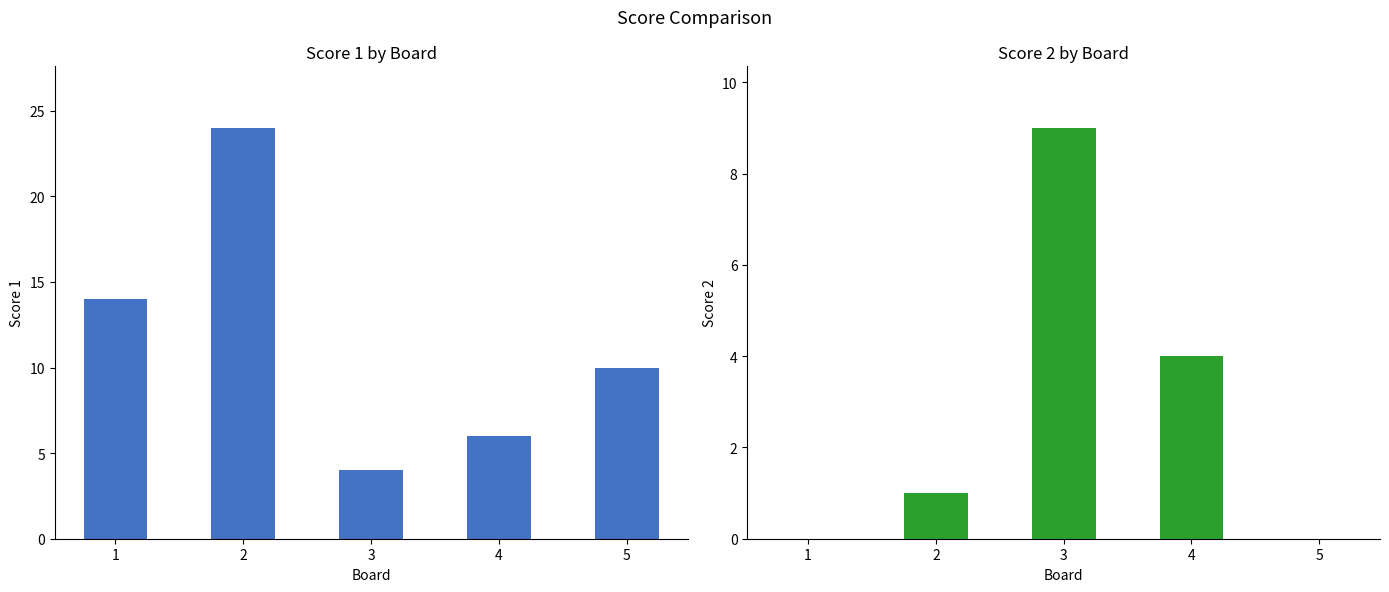

The Score 1 series shows 24 at 2. True or false?

True